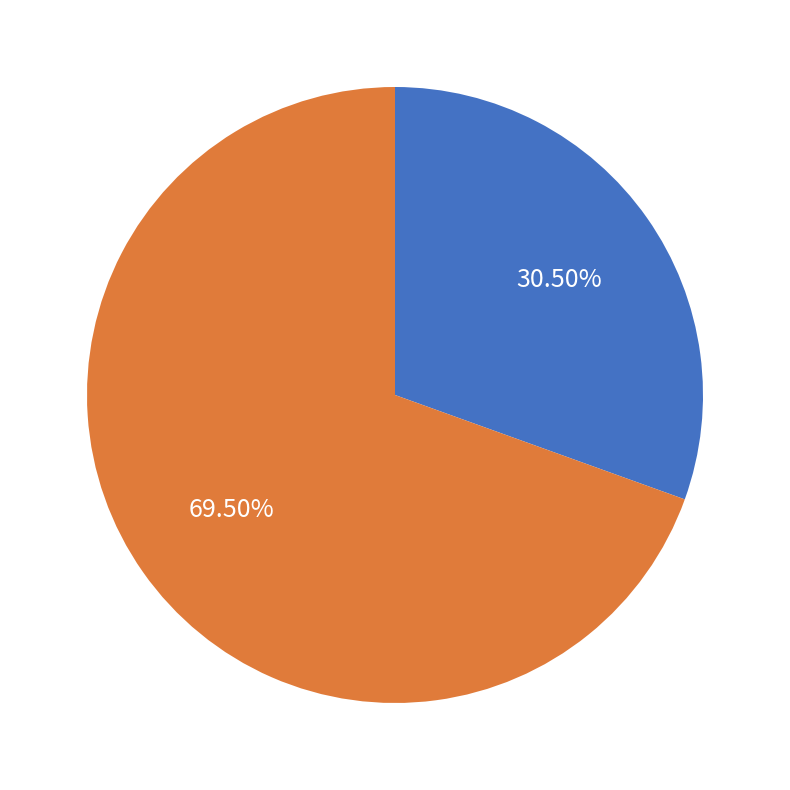

Is there any slice that represents more than half of the pie?

Yes